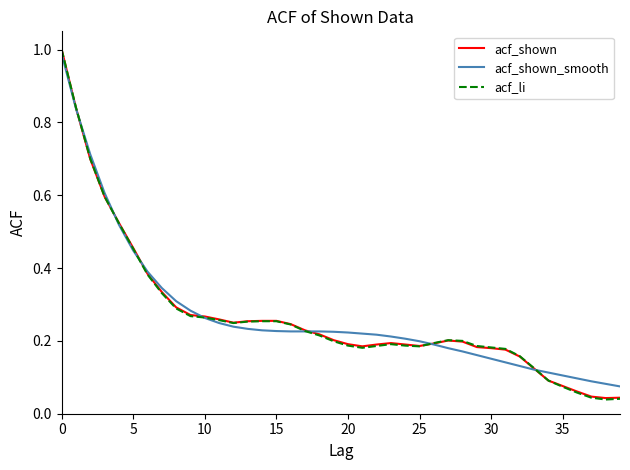

Which series has the largest range (max minus min)?

acf_li